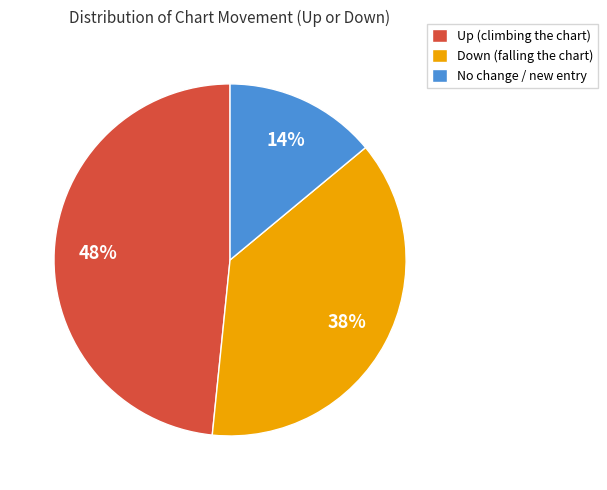

Is the sum of No change / new entry and Up (climbing the chart) greater than half?

Yes